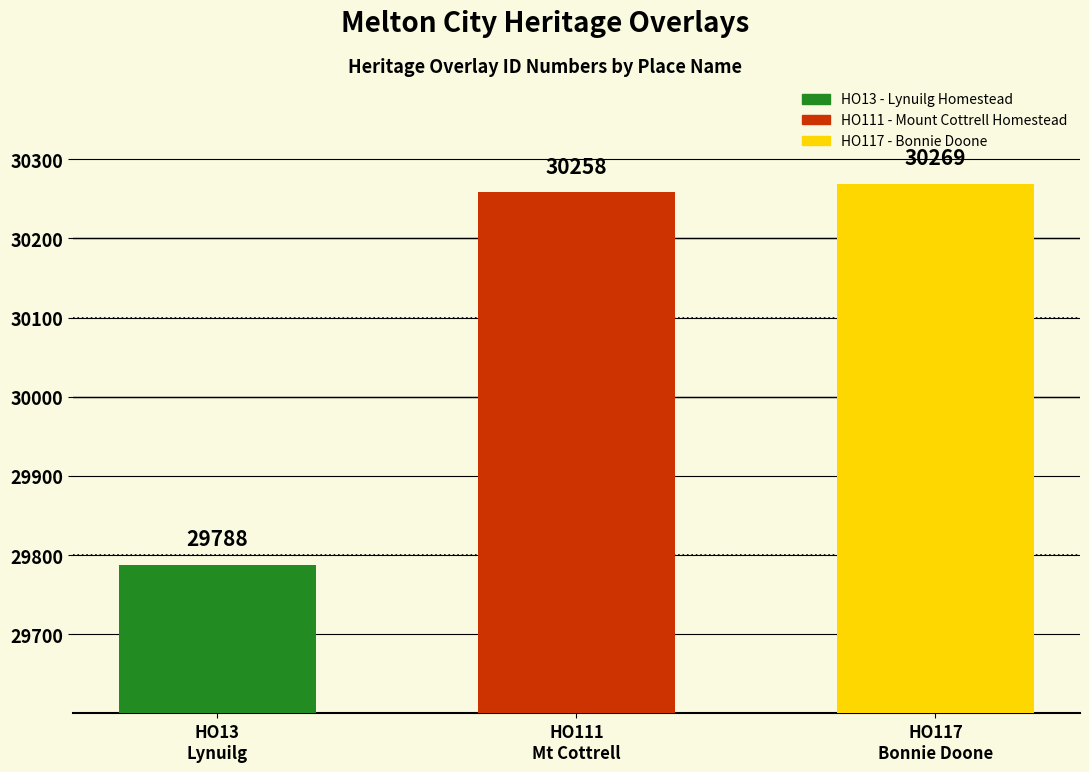

Does the chart contain stacked bars?

No